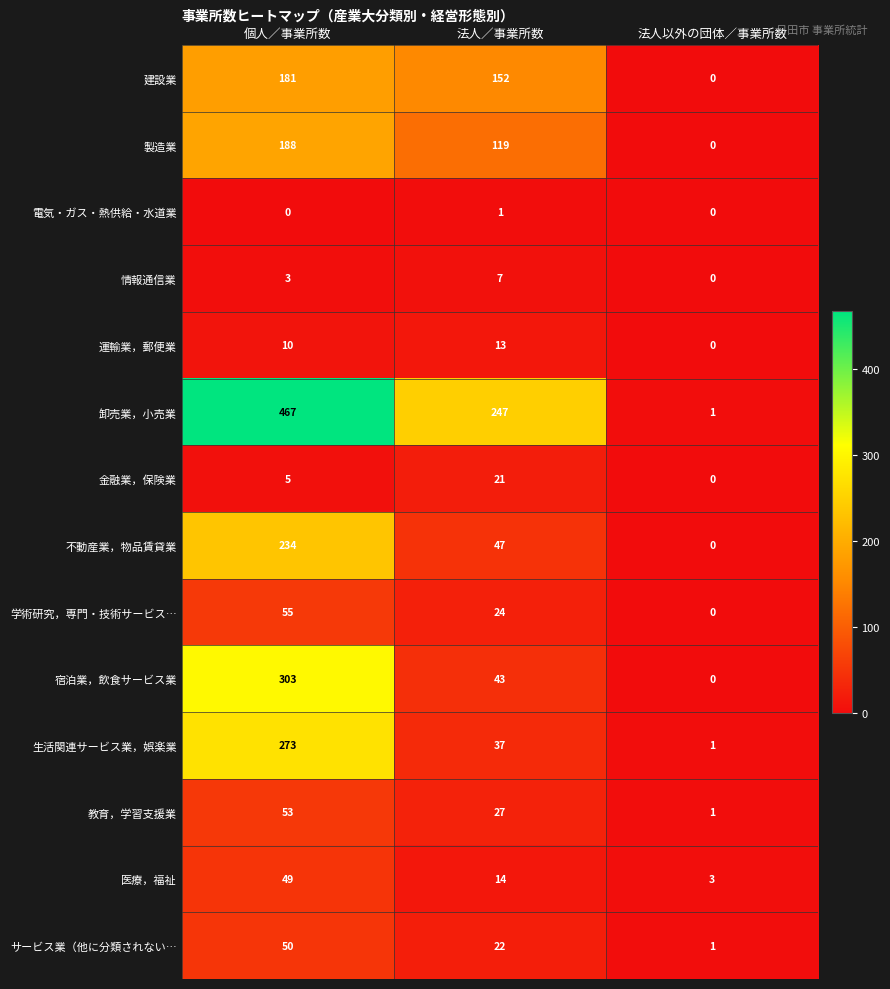

Which series has the largest total across all categories?

卸売業，小売業